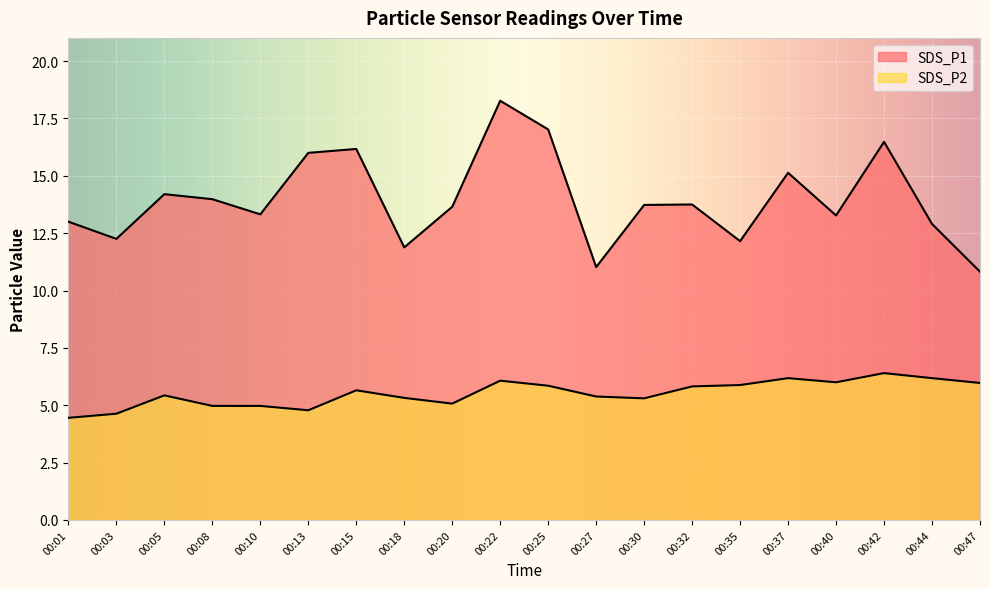

What is the maximum value for SDS_P1?

18.3